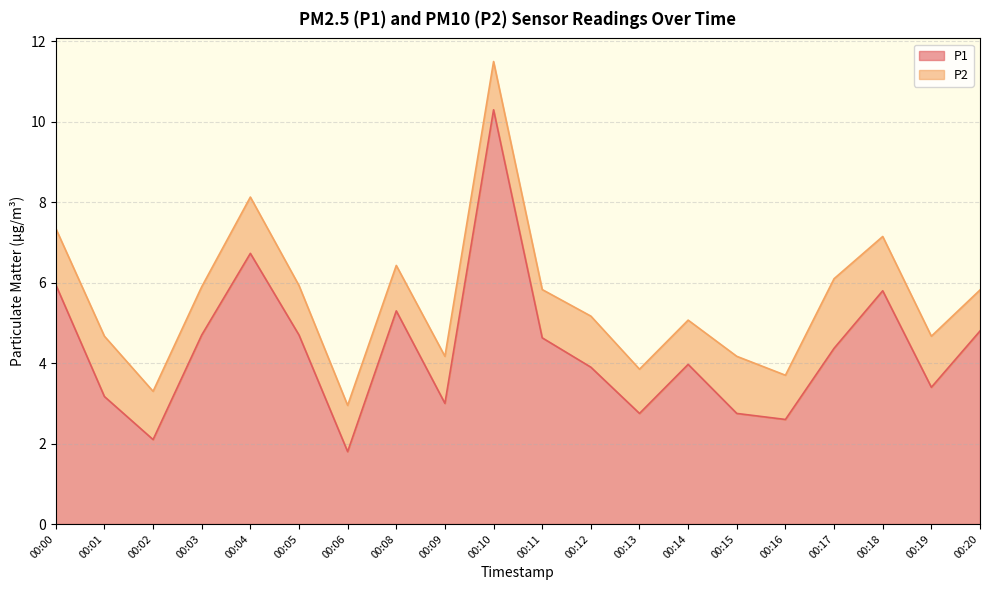

Does the chart display data point markers on the line(s)?

No